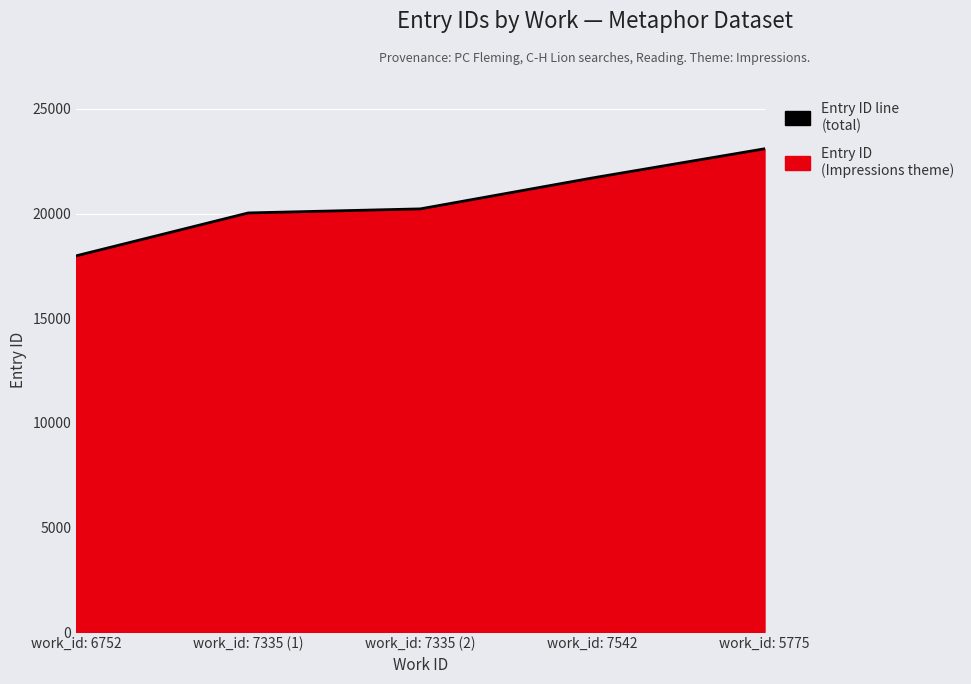

What is the sum of all values?

103026